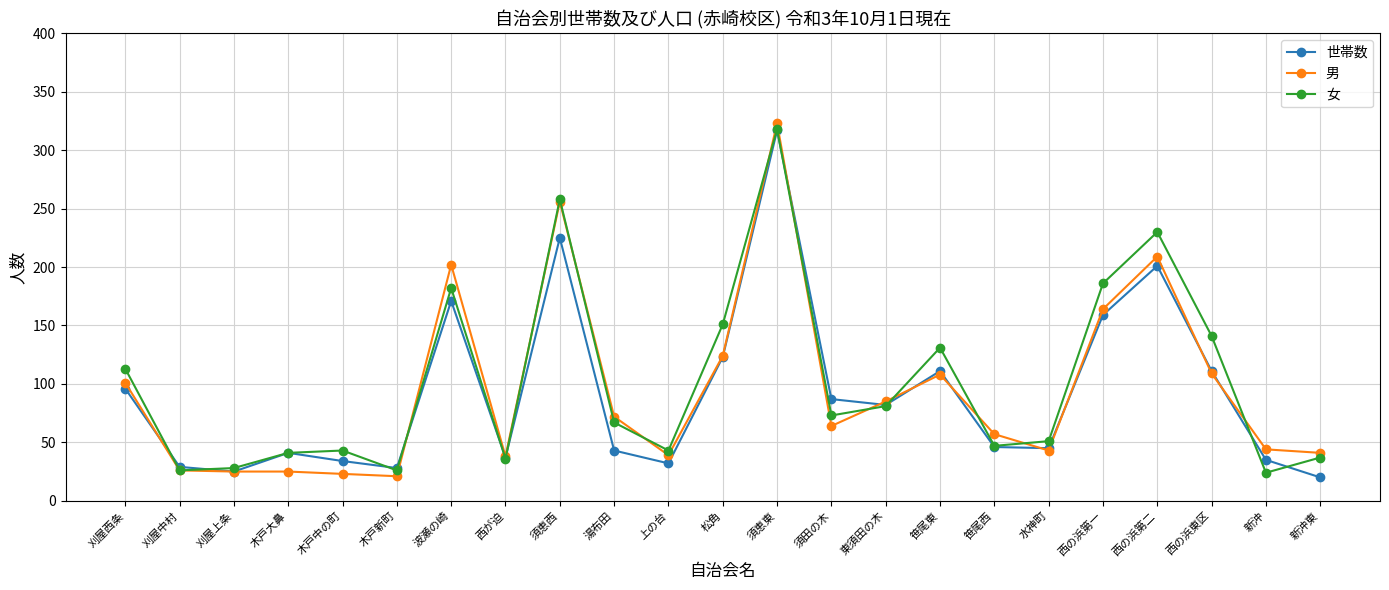

Where is 男 nearest to the value 172?

西の浜第一